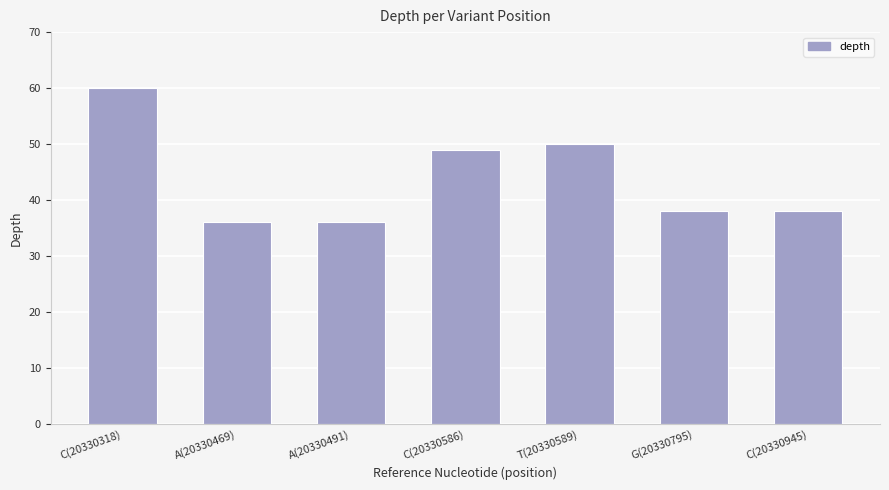

What is the smallest value displayed?

36